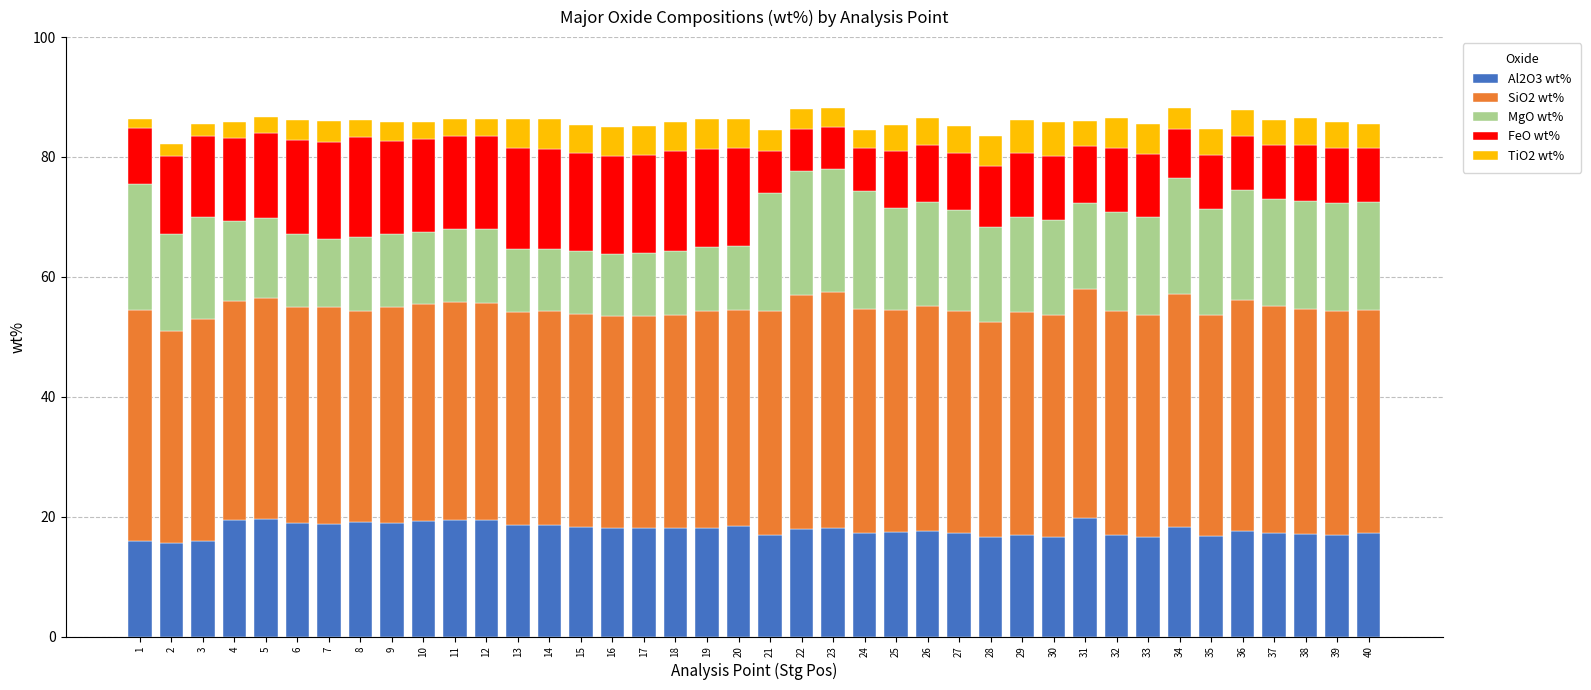

What is the maximum value for Al2O3 wt%?

19.7